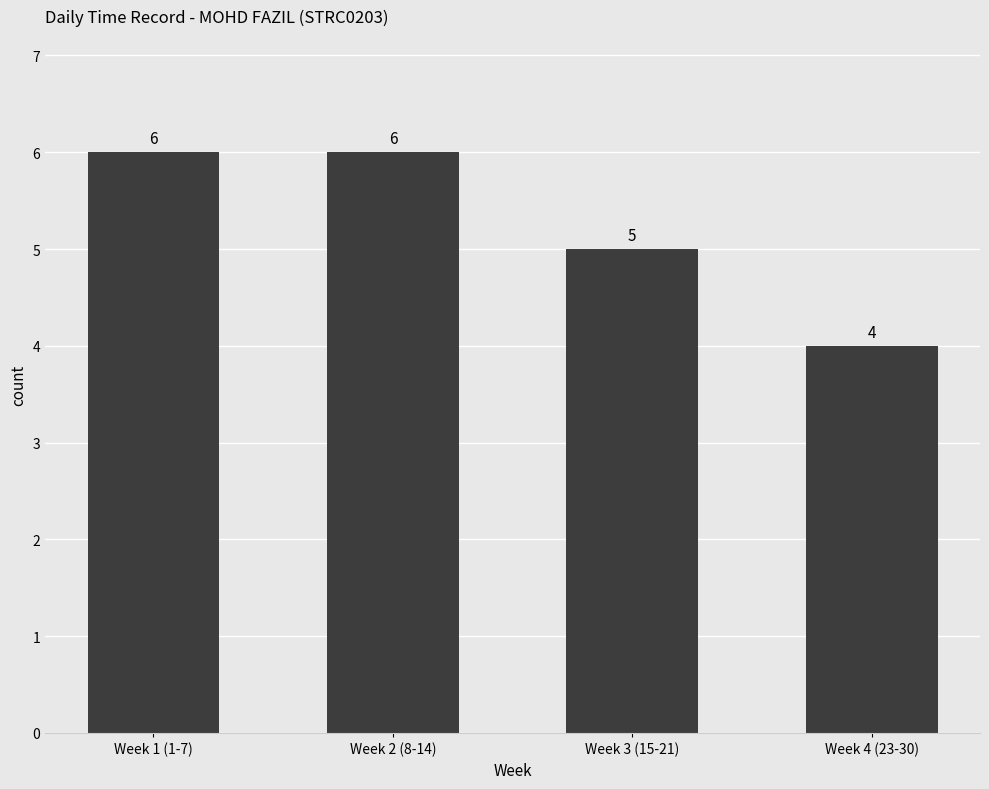

What is the average value?

5